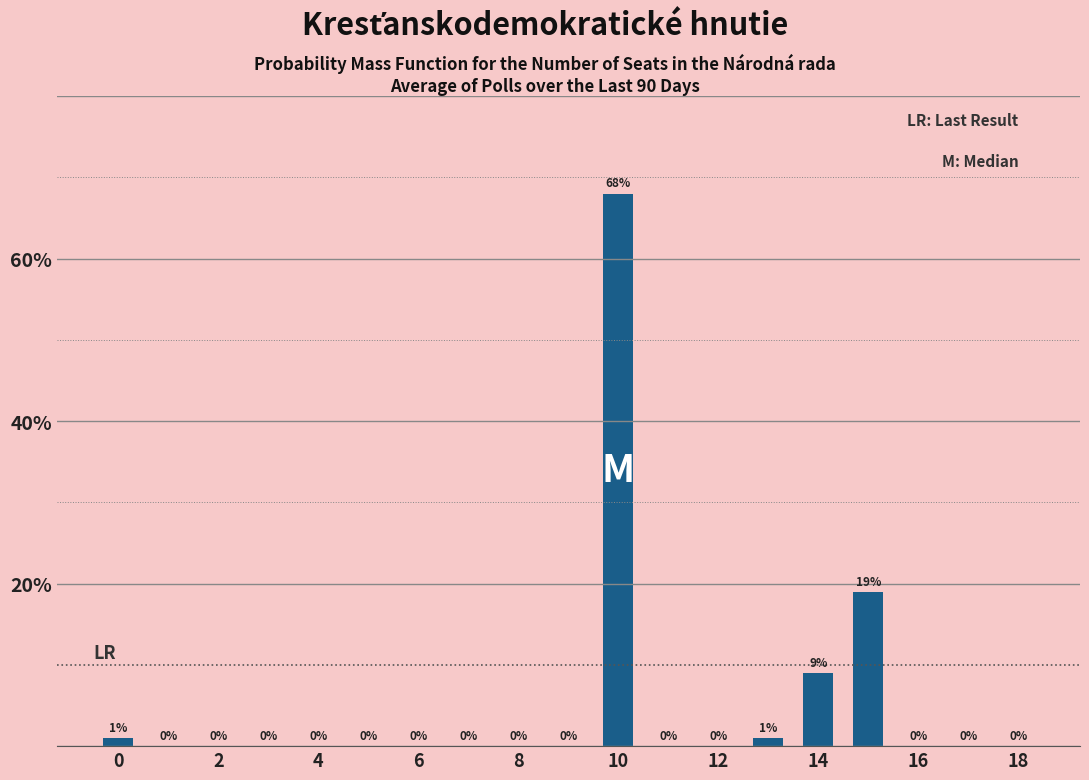

What is the maximum value shown in the chart?

68